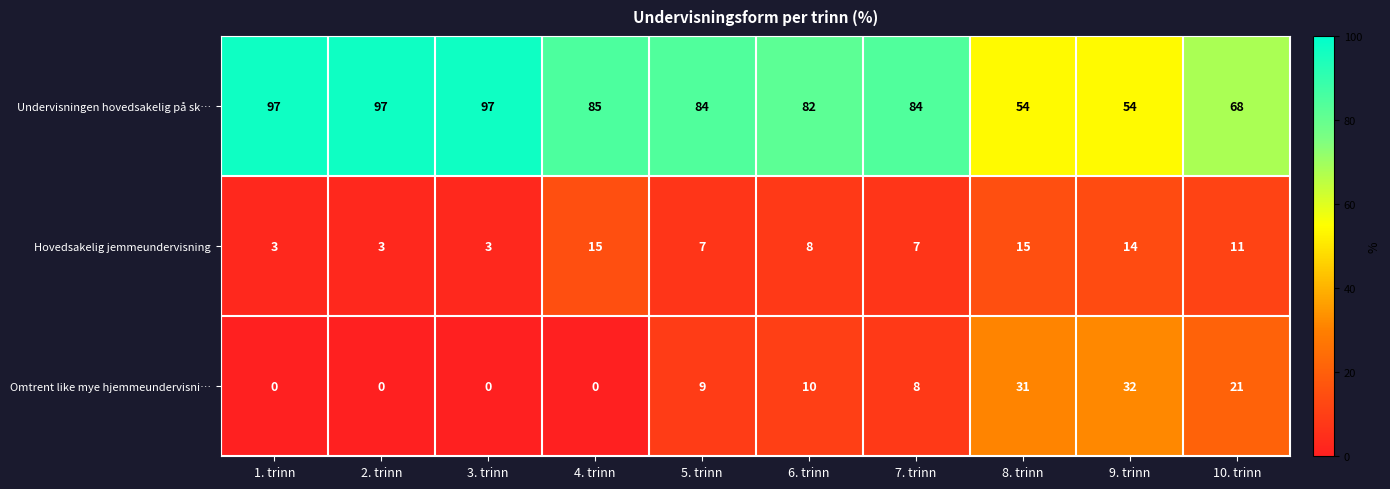

Reading left to right, what are all the values shown in this chart?

Undervisningen hovedsakelig på sk…: 97	97	97	85	84	82	84	54	54	68
Hovedsakelig jemmeundervisning: 3	3	3	15	7	8	7	15	14	11
Omtrent like mye hjemmeundervisni…: 0	0	0	0	9	10	8	31	32	21